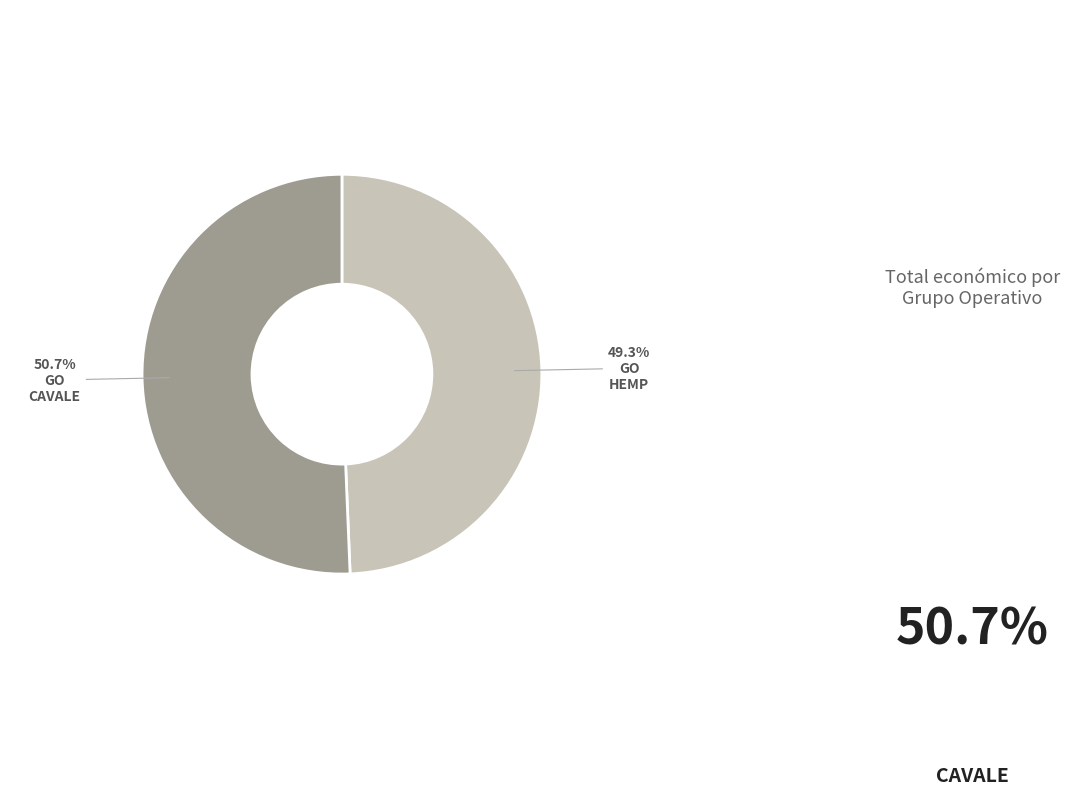

Is there a majority slice in this chart?

Yes